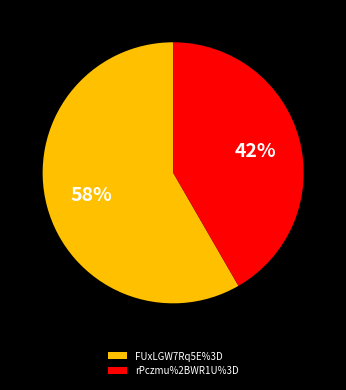

How many slices are in this pie chart?

2